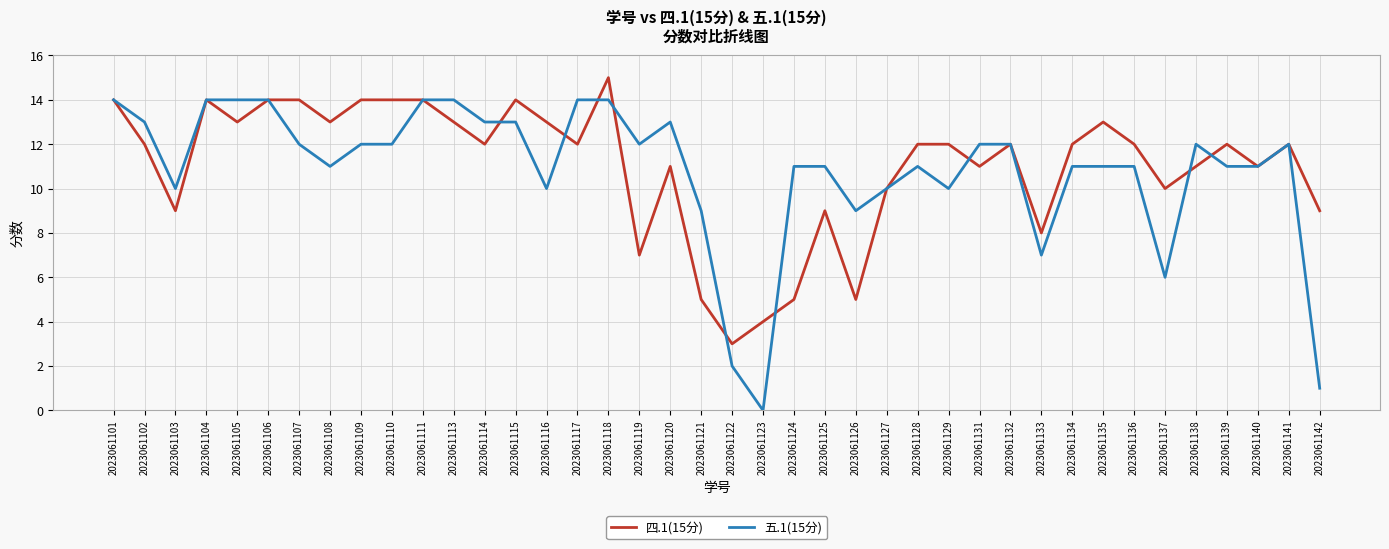

At which category is the sum across all series the highest?

2023061118